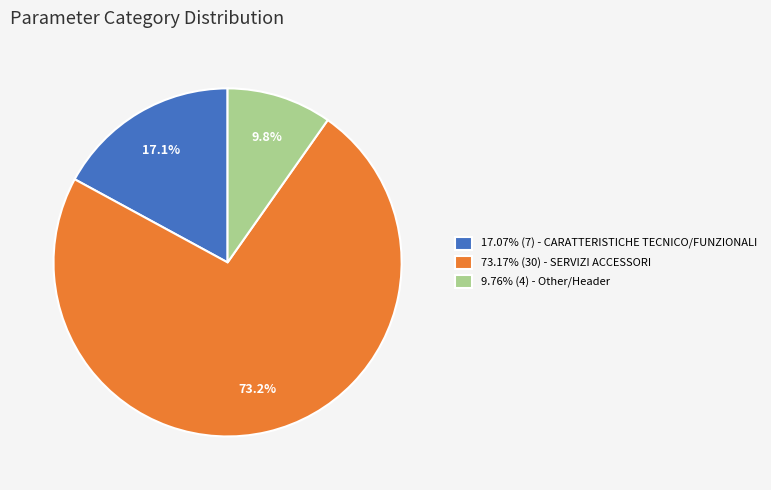

To the nearest percent, what is the difference between the largest and smallest slice percentages?

63%